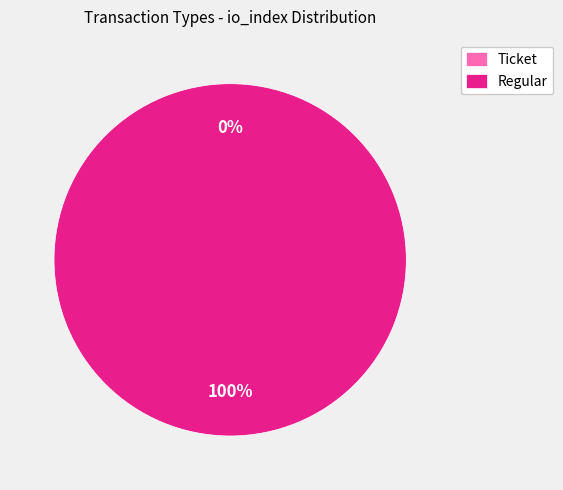

What percentage is the Regular slice, to the nearest percent?

100%